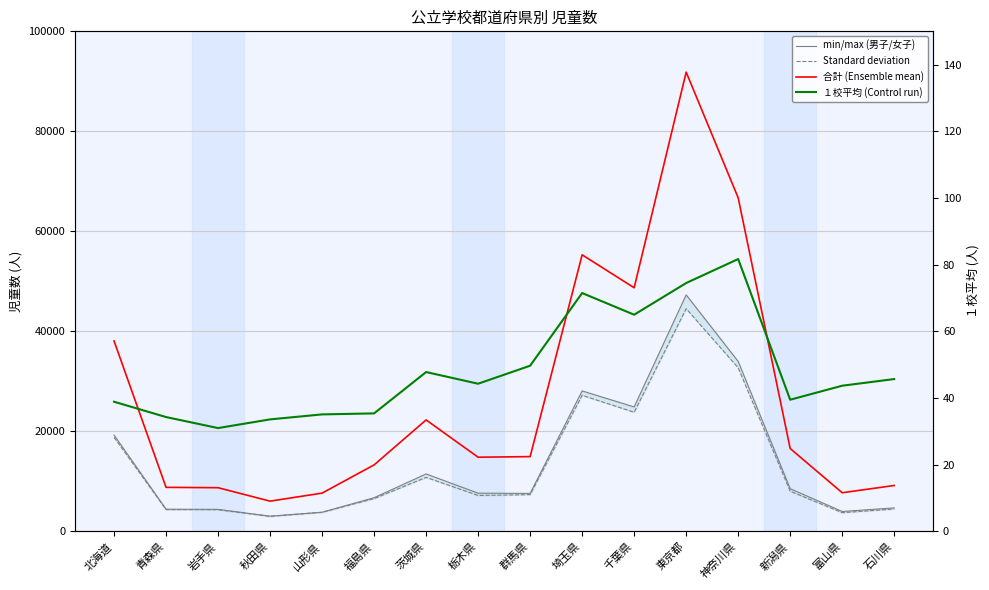

True or false: 男子 has a value of 4357.2 at 秋田県.

False